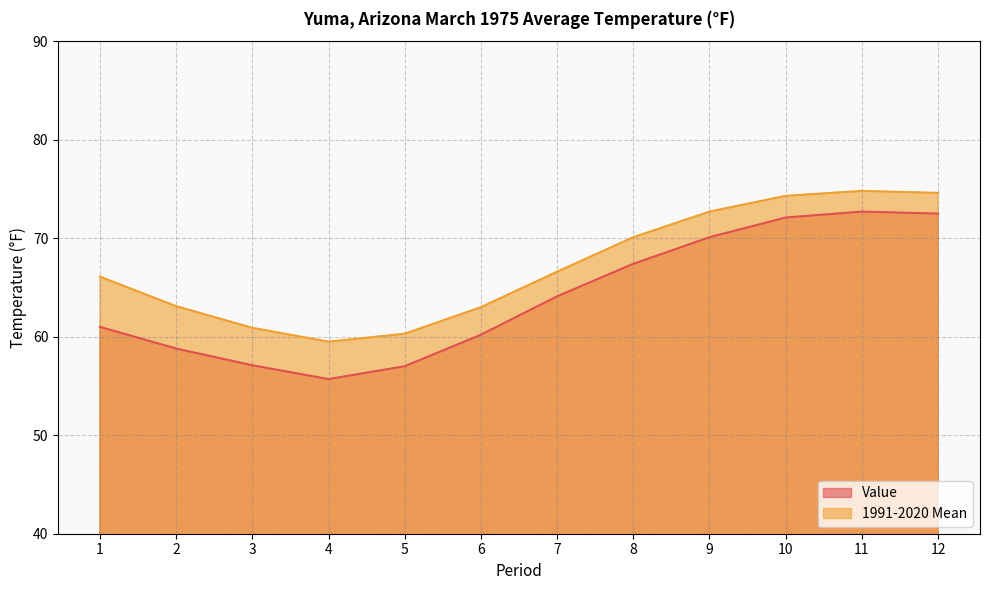

Read the 1991-2020 Mean value at 4.

59.5